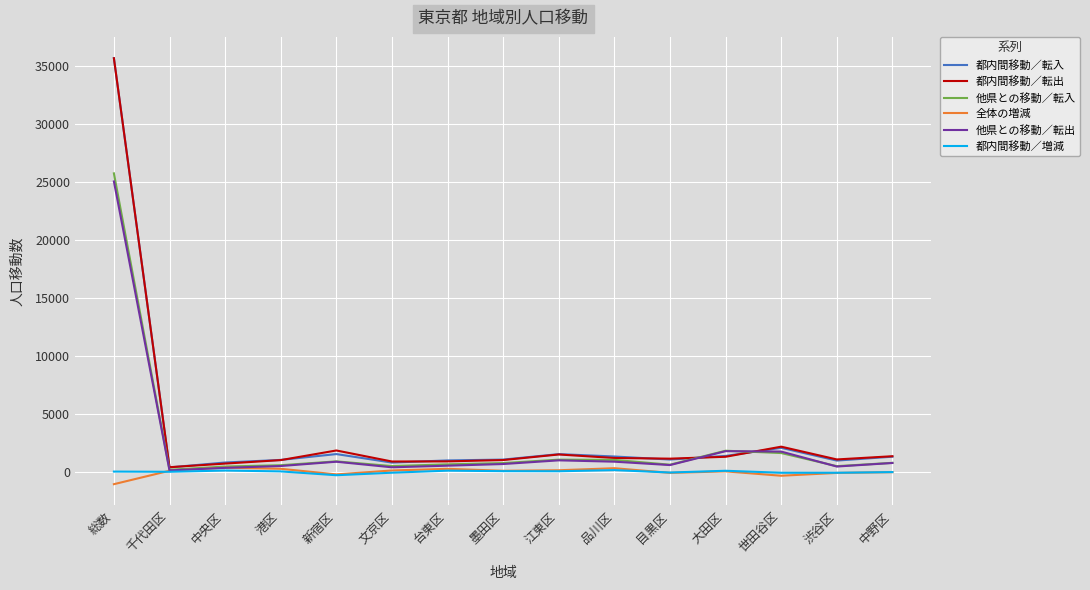

At which category does the chart reach its minimum across all series?

総数